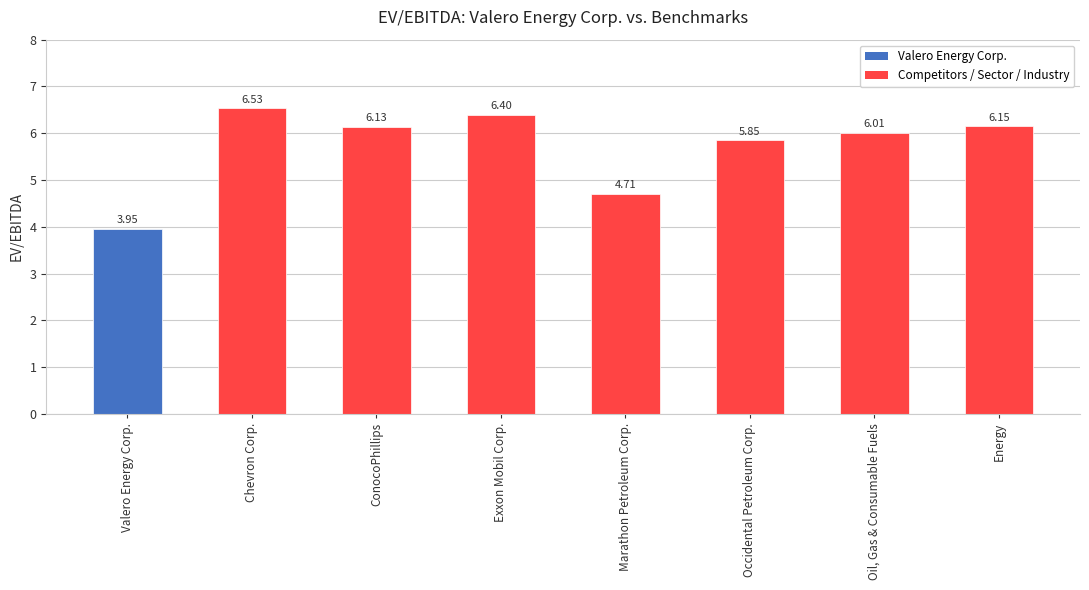

At which label does the data first exceed 6?

Chevron Corp.